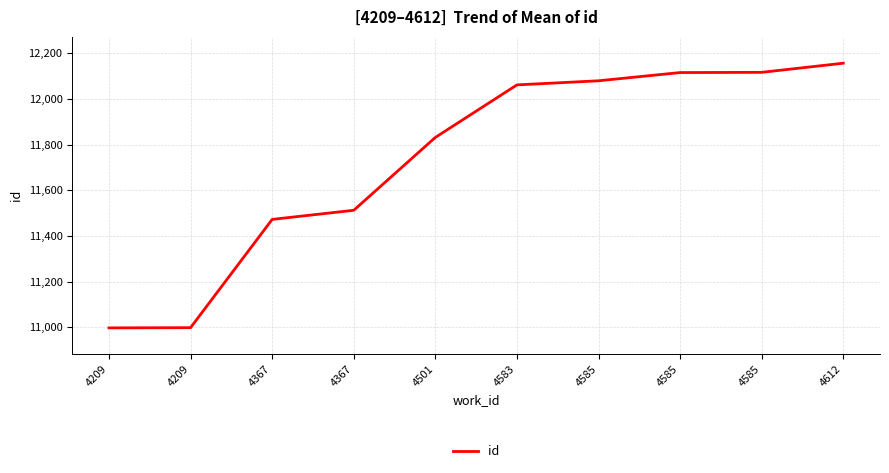

Is this an area chart (filled region under the line)?

No